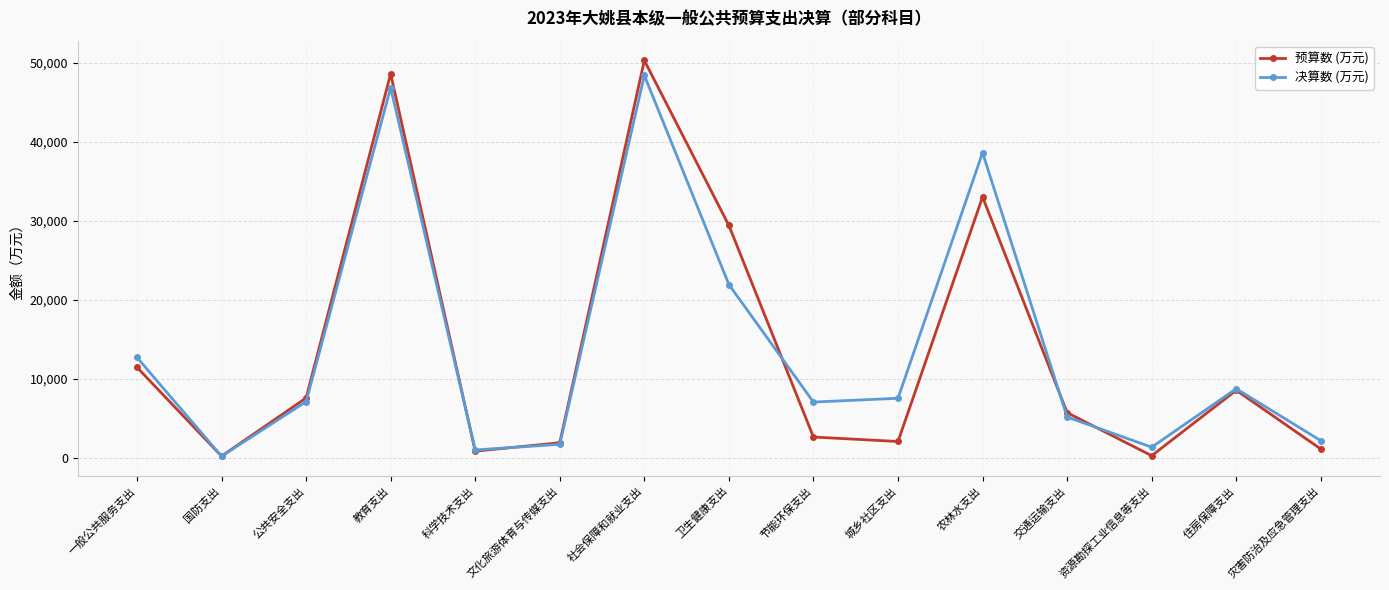

What is the maximum value for 决算数 (万元)?

48380